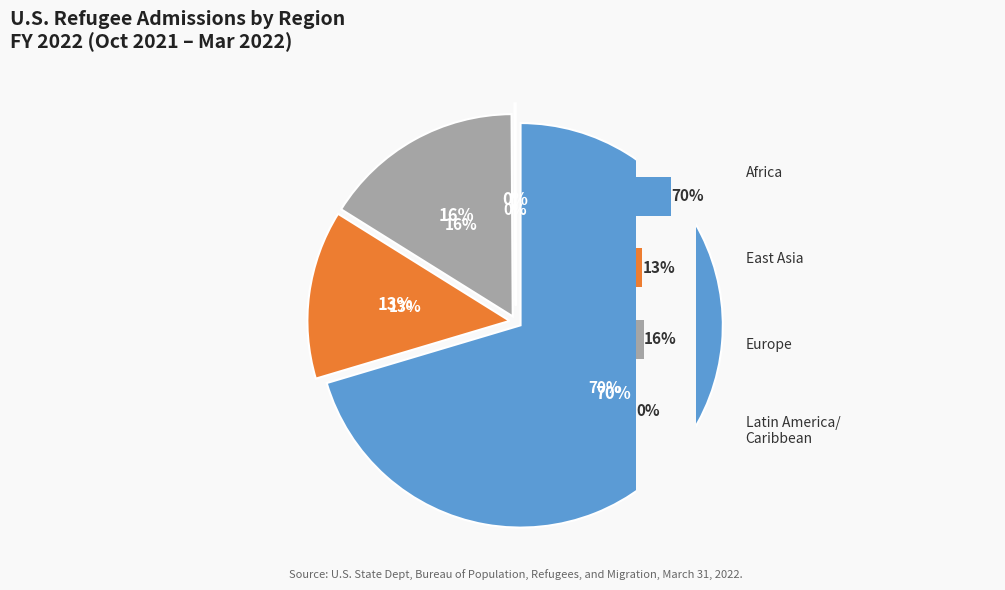

What percentage is the Total Africa slice, to the nearest percent?

70%